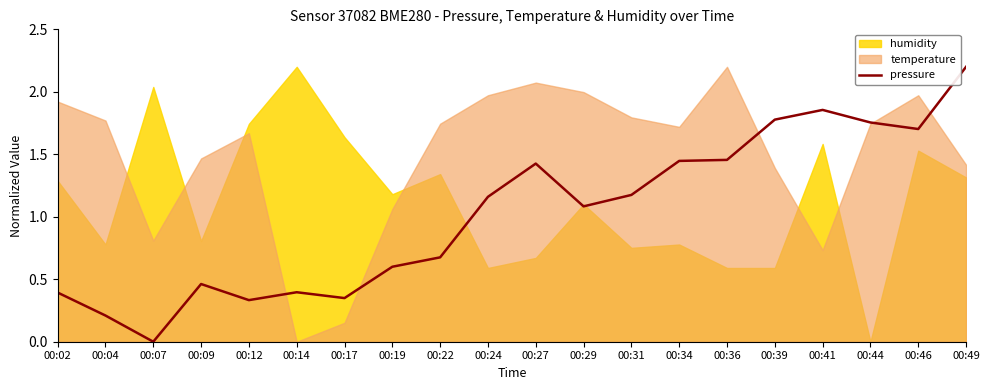

Reading left to right, what are all the values shown in this chart?

0.4	0.2	0.0	0.5	0.3	0.4	0.3	0.6	0.7	1.2	1.4	1.1	1.2	1.4	1.5	1.8	1.9	1.8	1.7	2.2